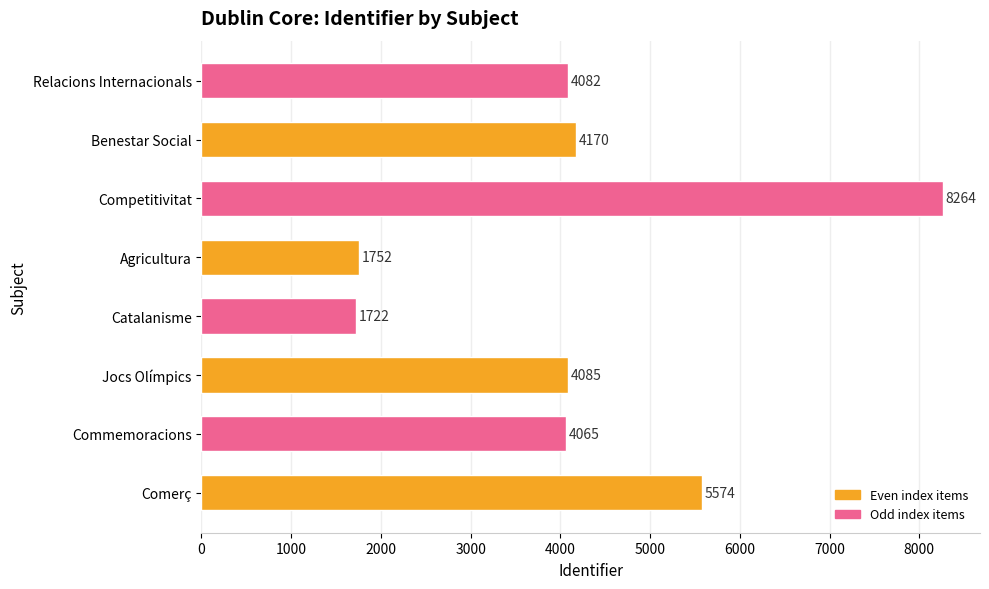

List the labels in order of value, smallest first.

Catalanisme, Agricultura, Commemoracions, Relacions Internacionals, Jocs Olímpics, Benestar Social, Comerç, Competitivitat